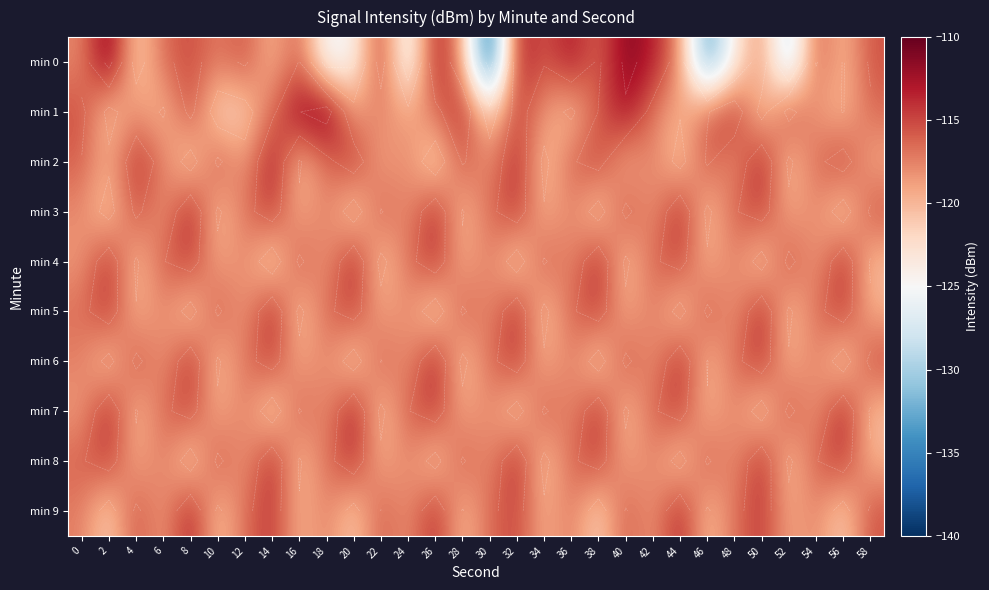

What is the maximum value for min 0?

-110.7